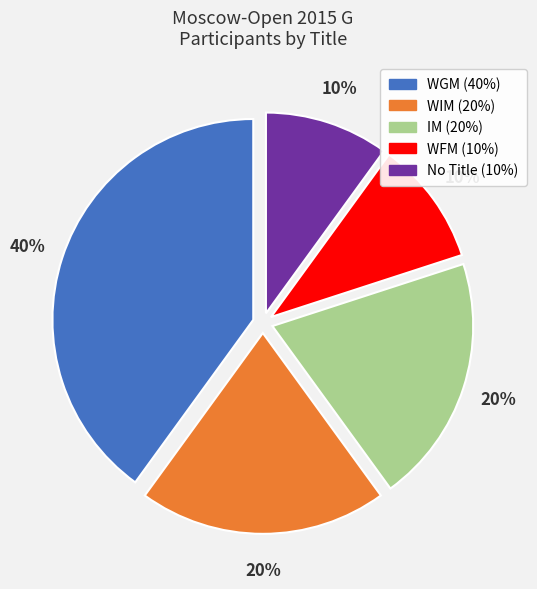

Is there a majority slice in this chart?

No